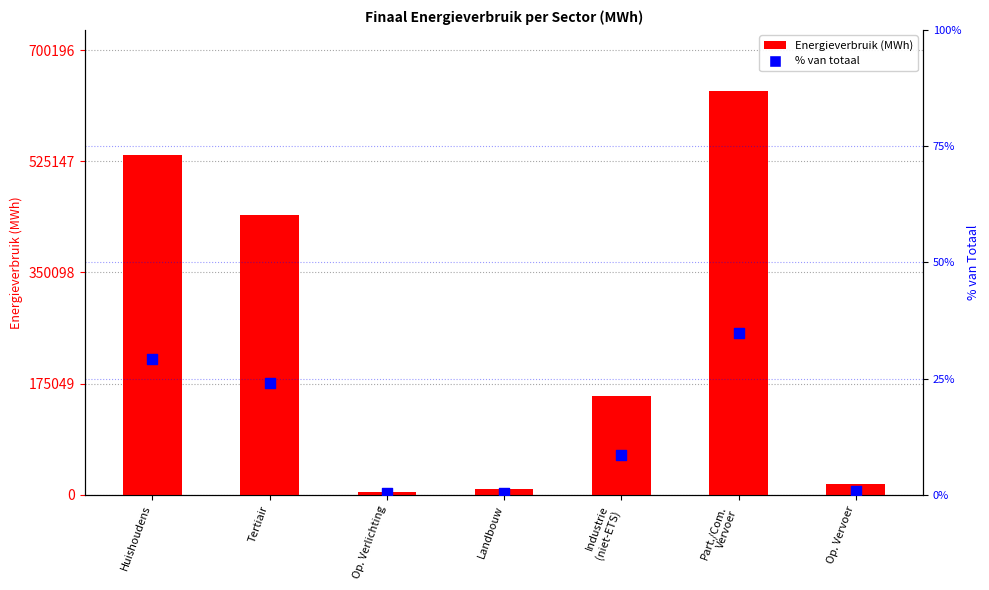

Which series has the largest total across all categories?

Totaal energieverbruik (MWh)